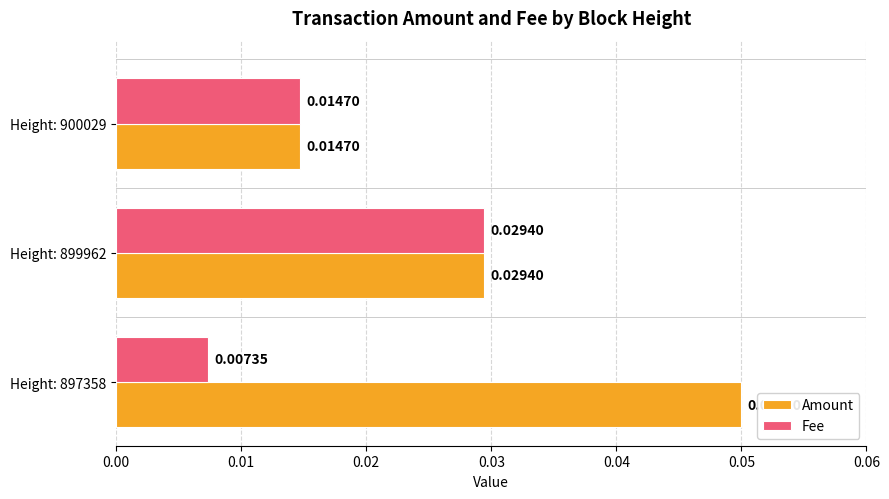

At how many categories does at least one series exceed 0?

3